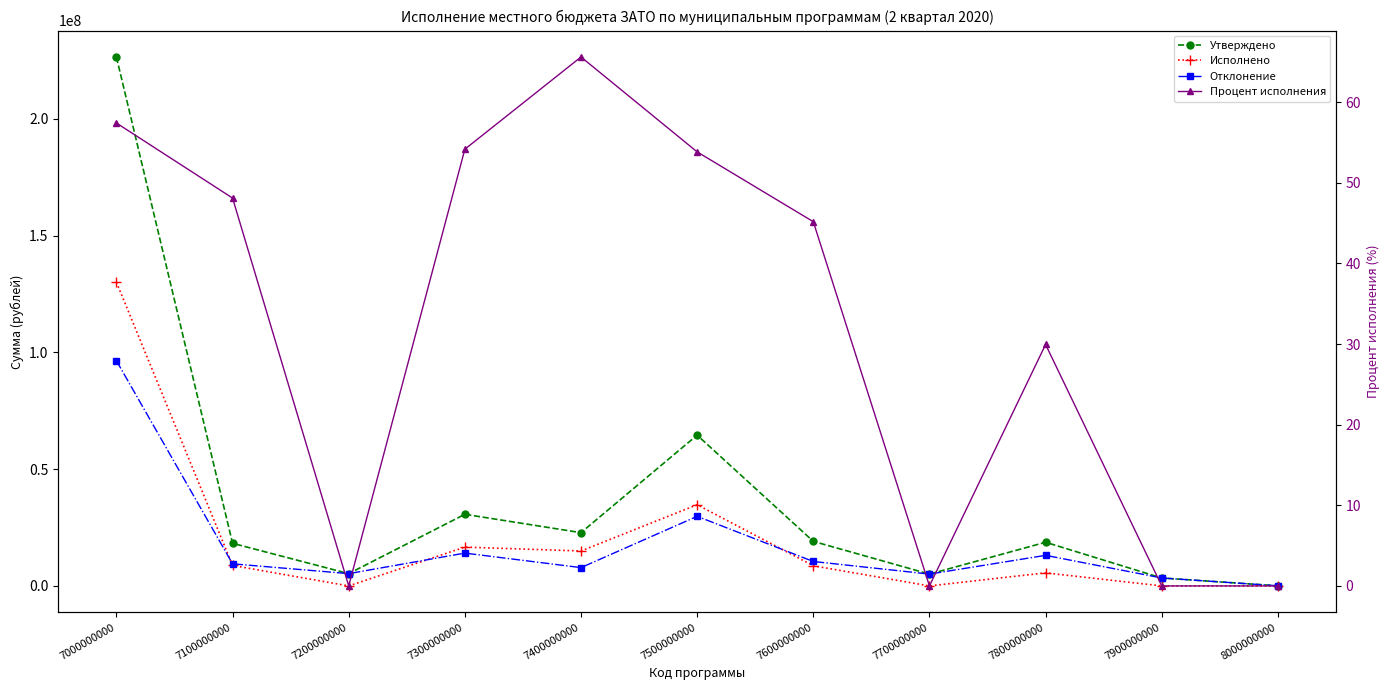

What is the difference between the maximum and minimum values in the Отклонение series?

96357058.6